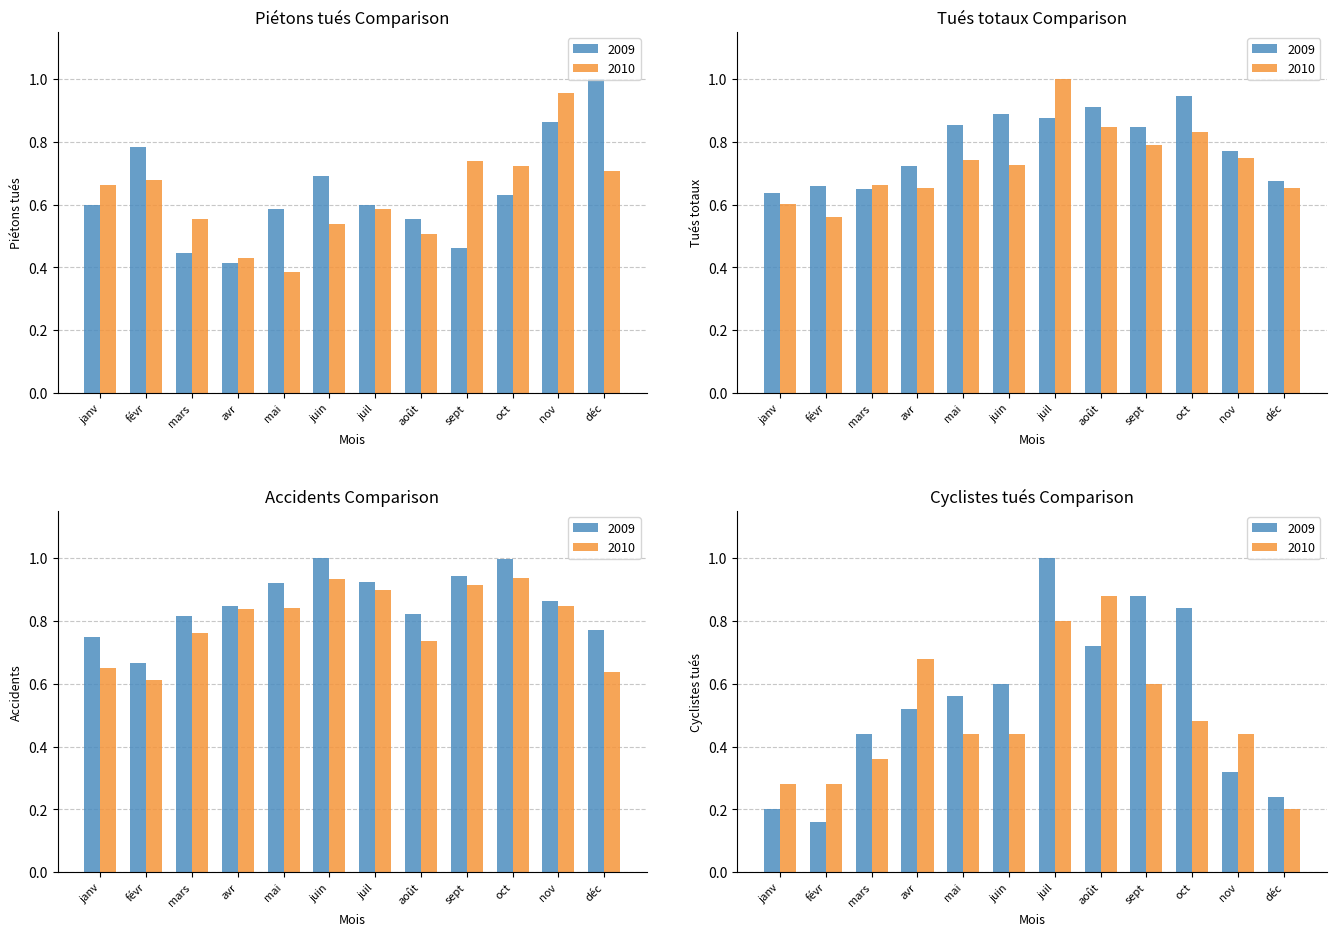

What is the value of the Piétons tués bar at the 3rd from the left?

0.4